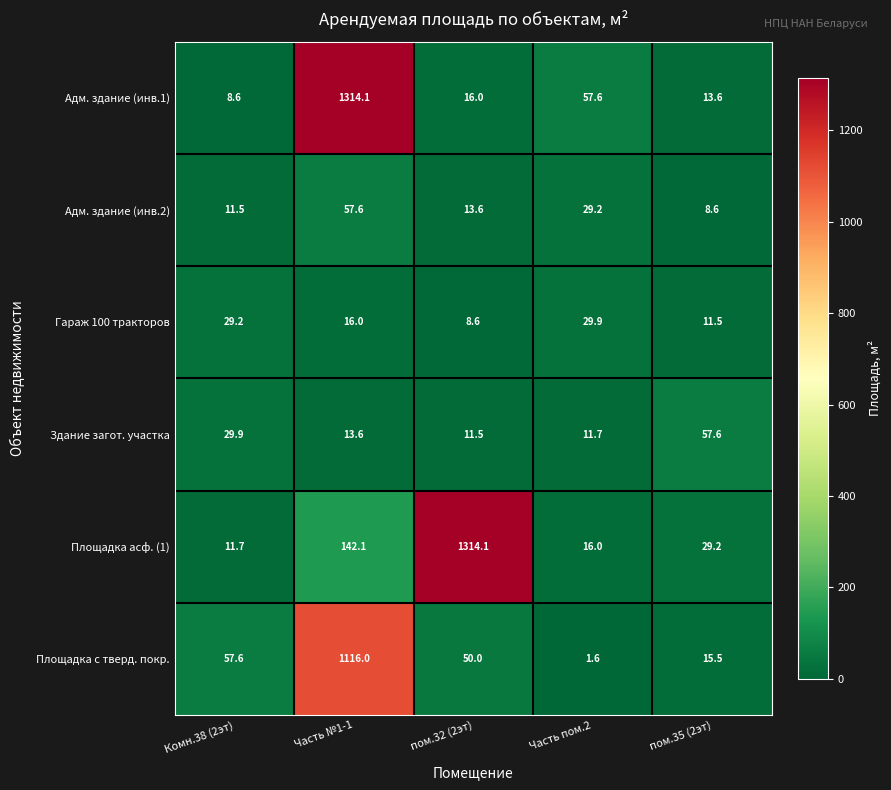

List the labels in order of Площадка с тверд. покр. value, largest first.

Часть №1-1, Комн.38 (2эт), пом.32 (2эт), пом.35 (2эт), Часть пом.2